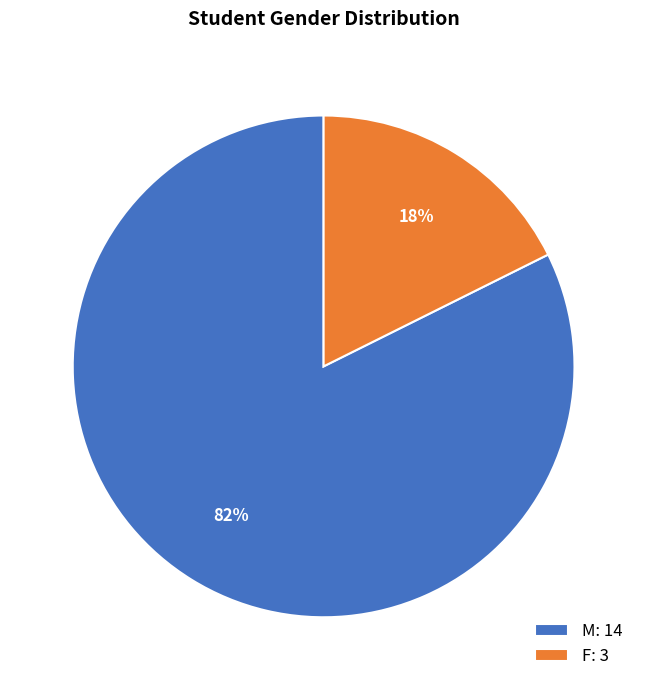

Which has a higher value, F or M?

M